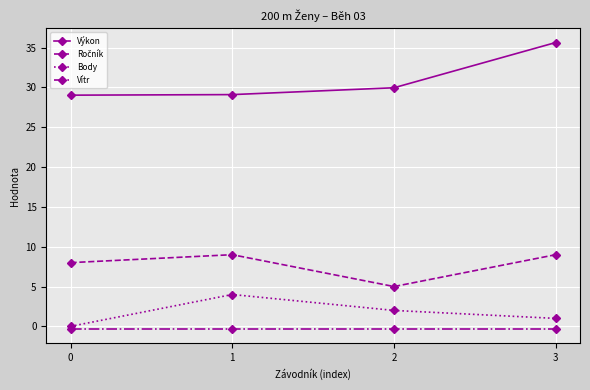

Does the chart have visible grid lines?

Yes